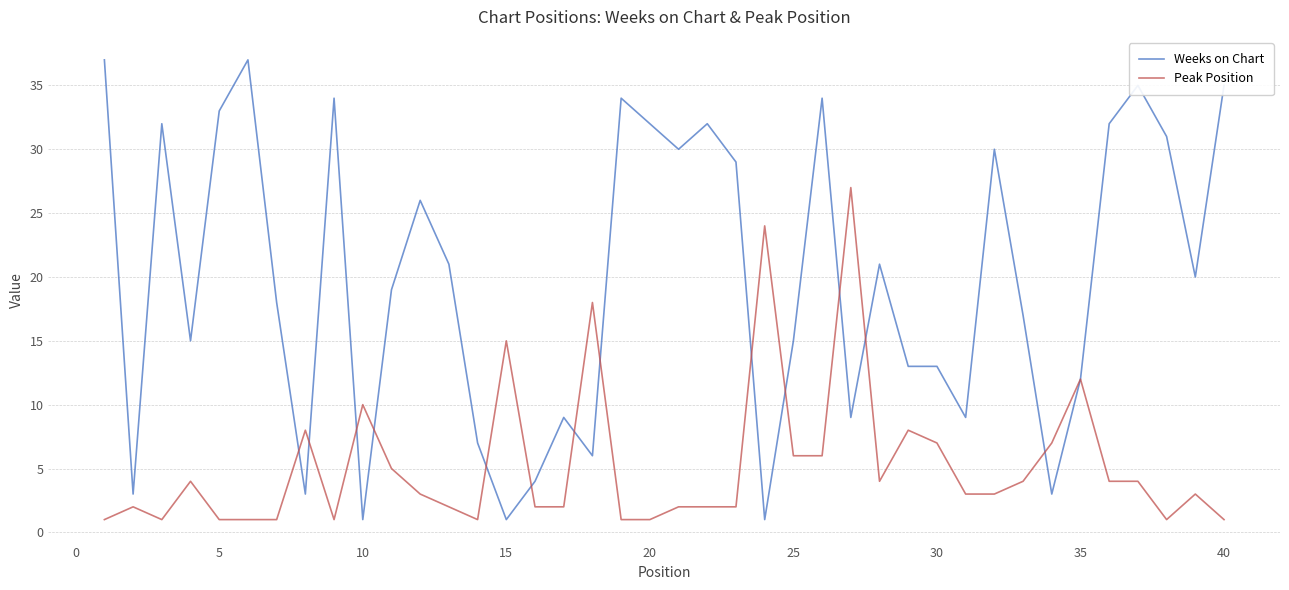

List the series in order of their peak value, highest first.

Weeks on Chart, Peak Position